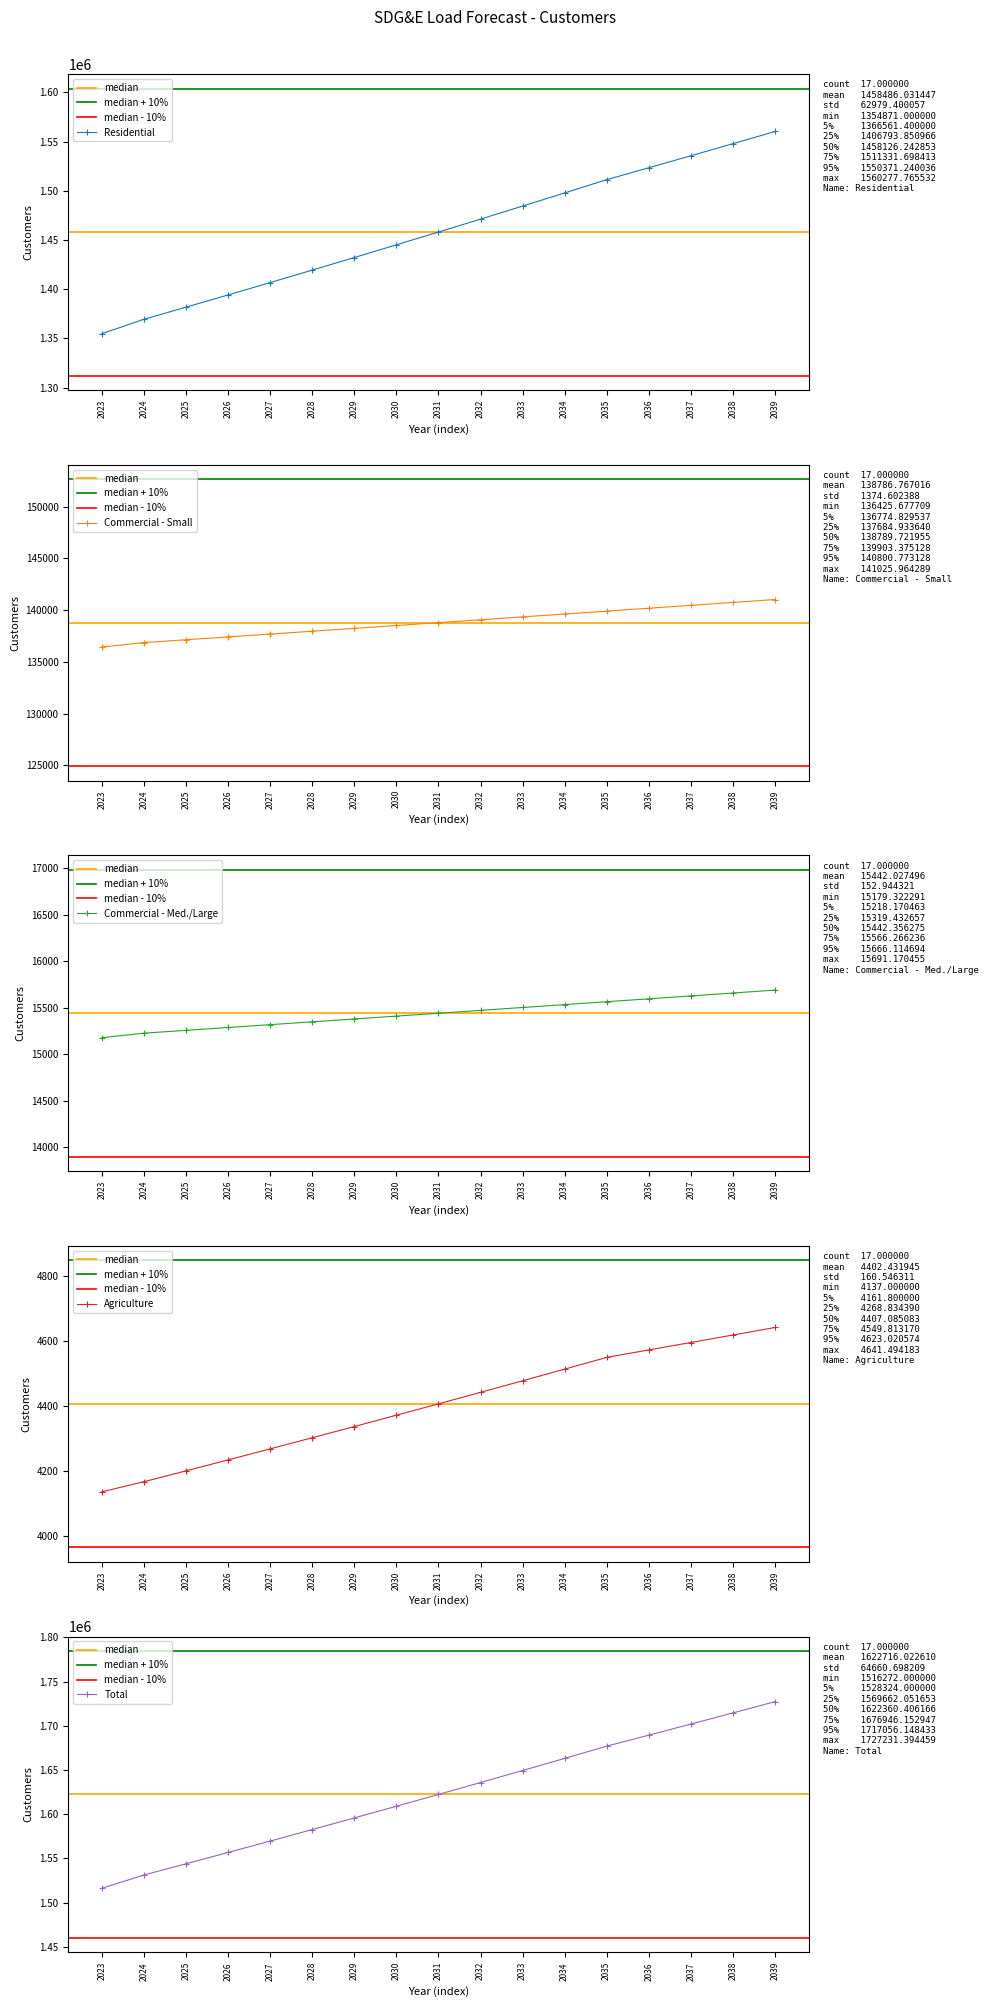

What is the minimum value shown in the chart?

4137.0